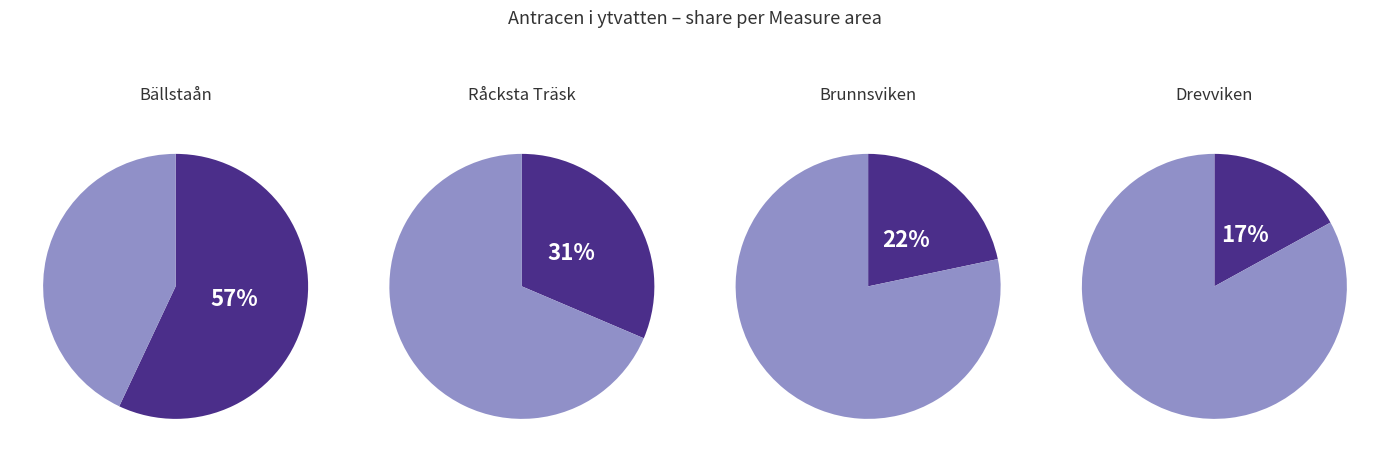

Which category has the biggest portion of the pie?

Bällstaån